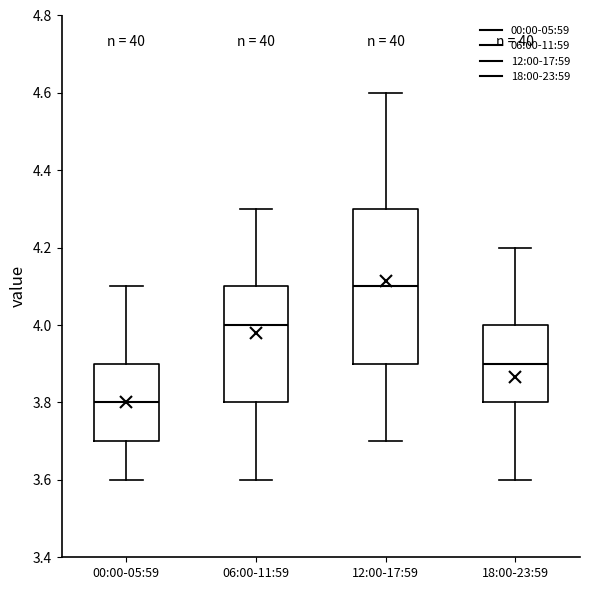

Reading left to right, transcribe this box plot: for each box, give where its median line is, the range the box spans, and where its two whiskers end, as read against the y-axis. The values are not printed on the chart, so give them approximately, as read against the axis.

00:00-05:59: median 3.8, box 3.7 to 3.9, whiskers 3.6 to 4.1
06:00-11:59: median 4.0, box 3.8 to 4.1, whiskers 3.6 to 4.3
12:00-17:59: median 4.1, box 3.9 to 4.3, whiskers 3.7 to 4.6
18:00-23:59: median 3.9, box 3.8 to 4.0, whiskers 3.6 to 4.2